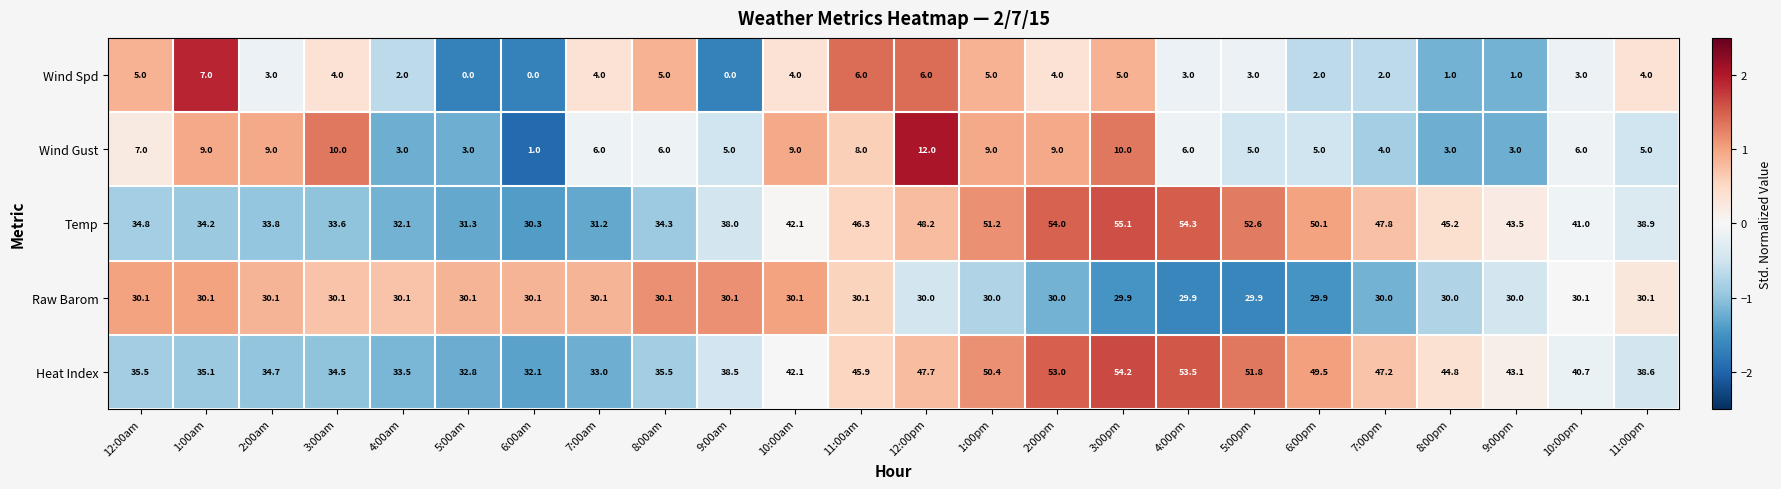

At which label does Wind Spd reach its peak?

1:00am